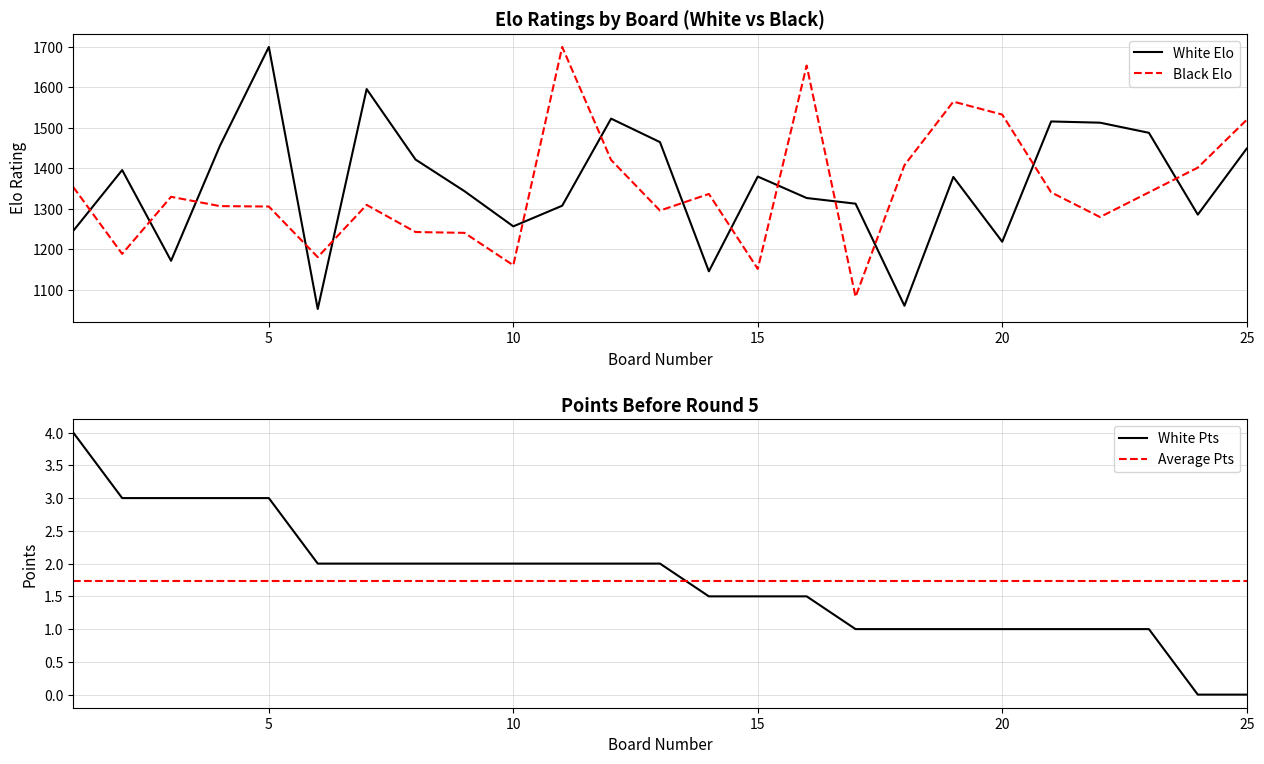

In Black Elo, how many points are lower than both neighbors (excluding endpoints)?

7